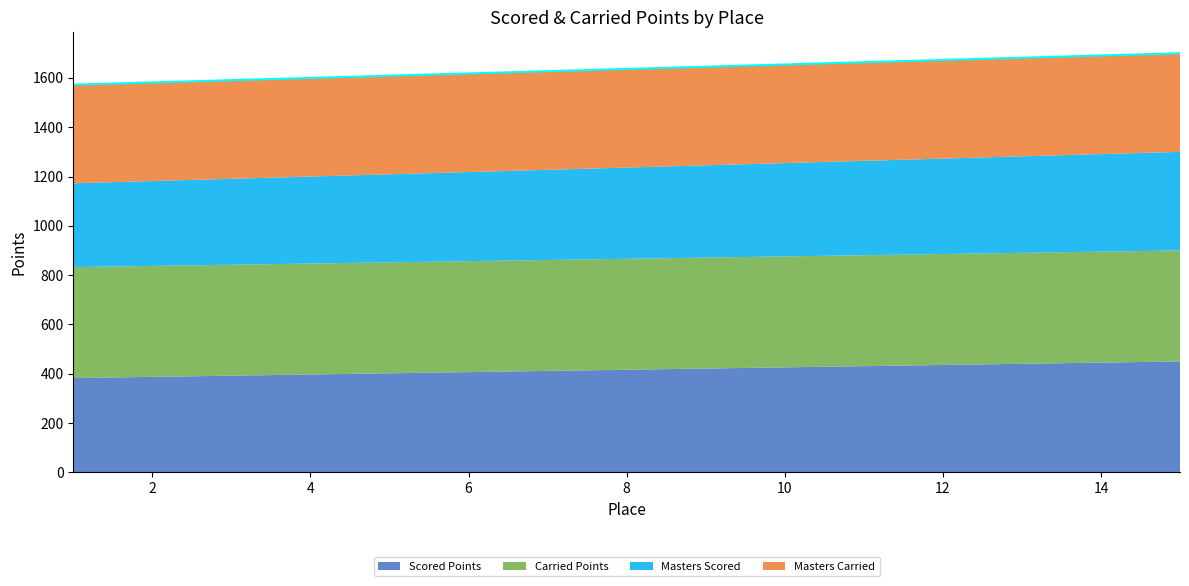

The value of Masters Carried at 4 is 400.0. True or false?

True